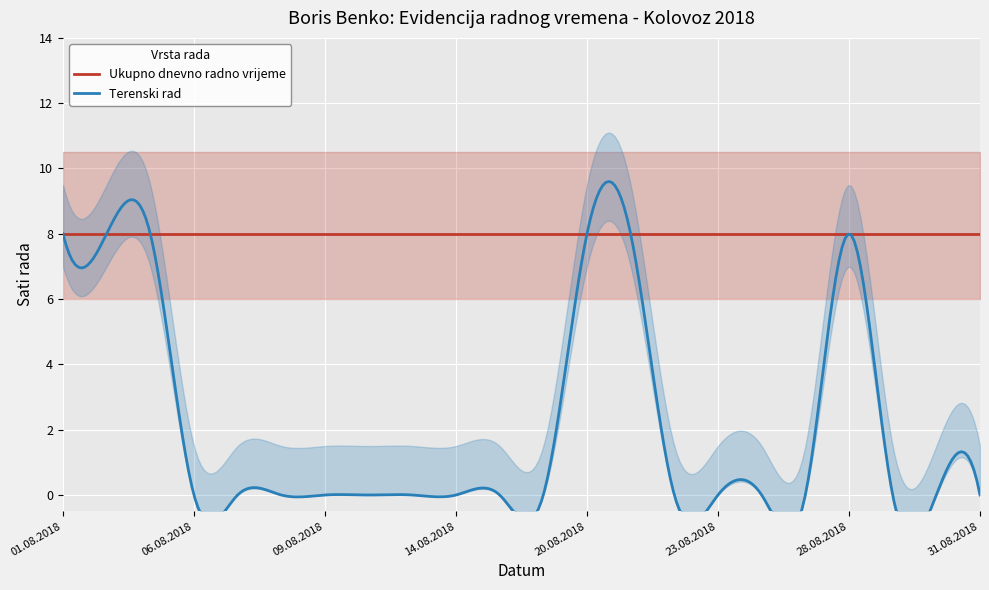

What is the value of the Ukupno dnevno radno vrijeme point at the 8th from the left?

8